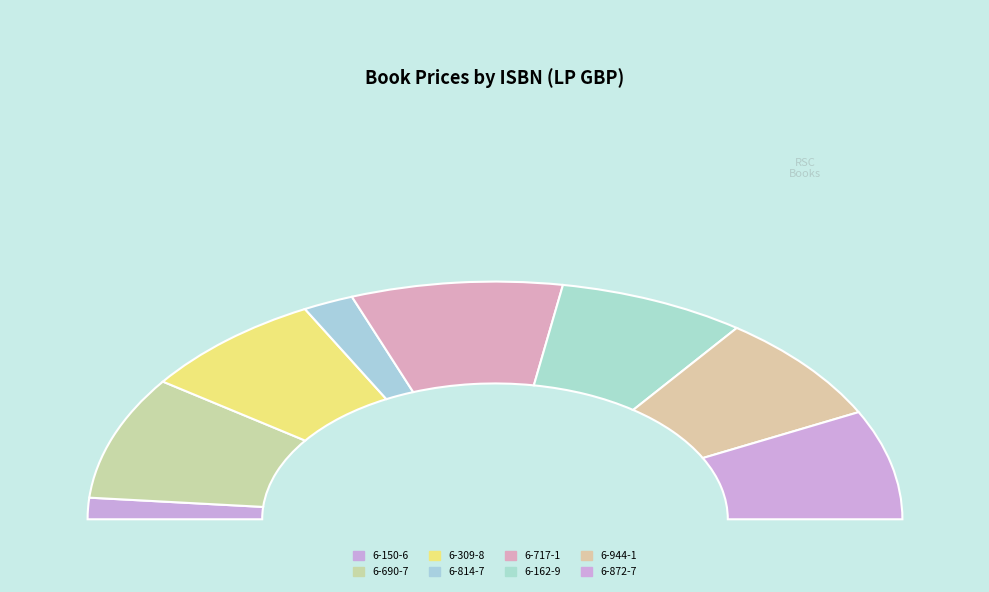

Which slice is the largest?

978-1-83916-690-7